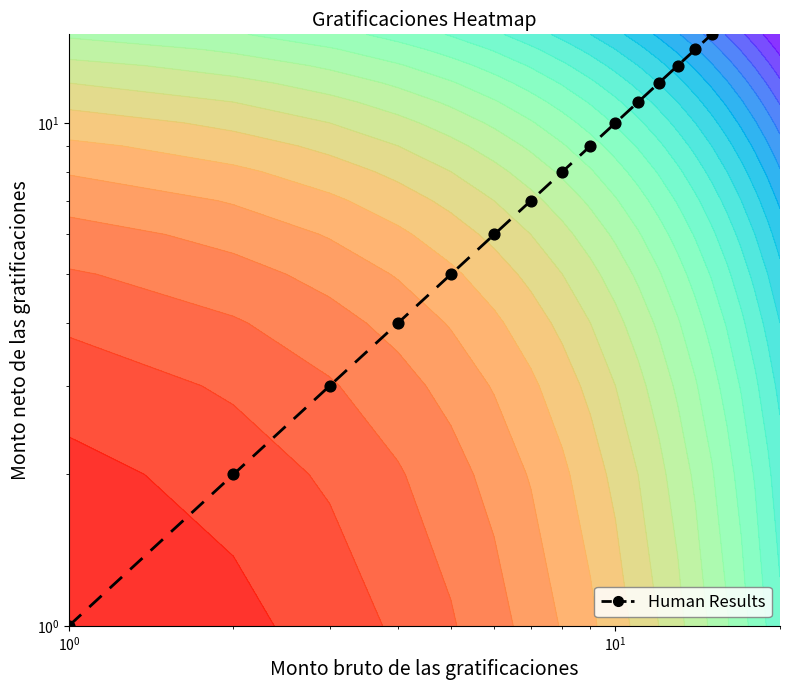

What is the difference between the second highest and minimum values?

13